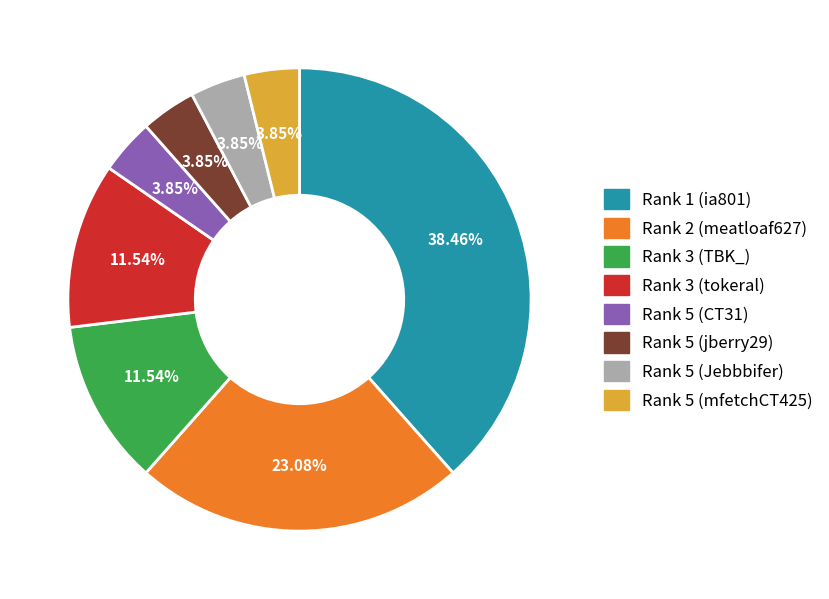

Is there any slice that represents more than half of the pie?

No